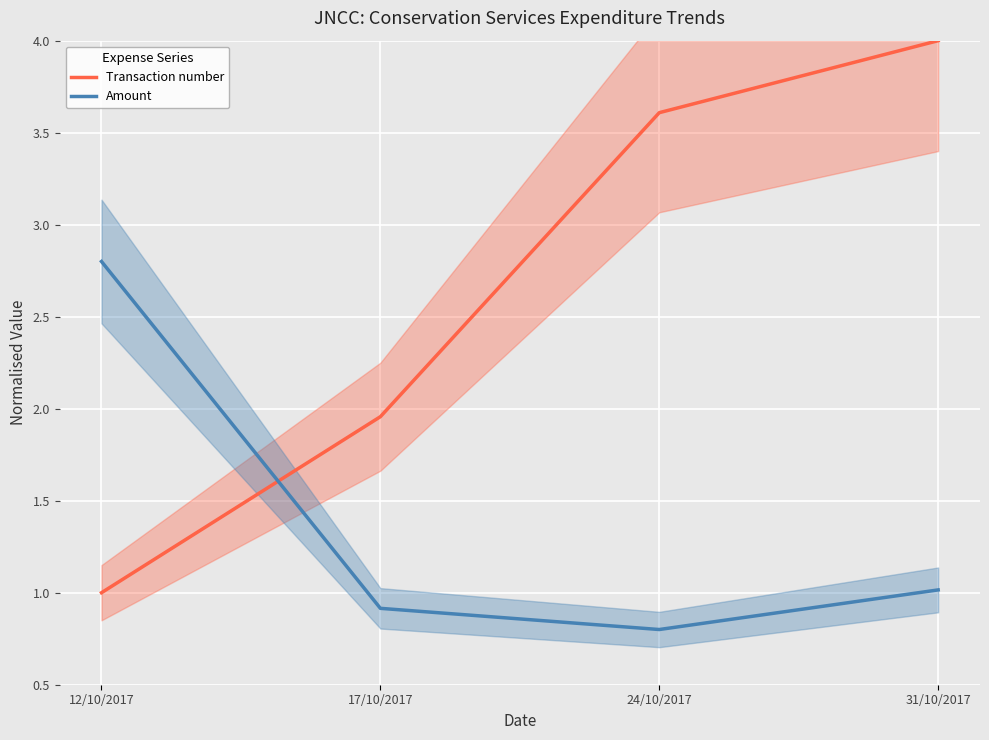

Reading right to left, extract all data points from this chart.

Transaction number: 4.0	3.6	2.0	1.0
Amount: 1.0	0.8	0.9	2.8